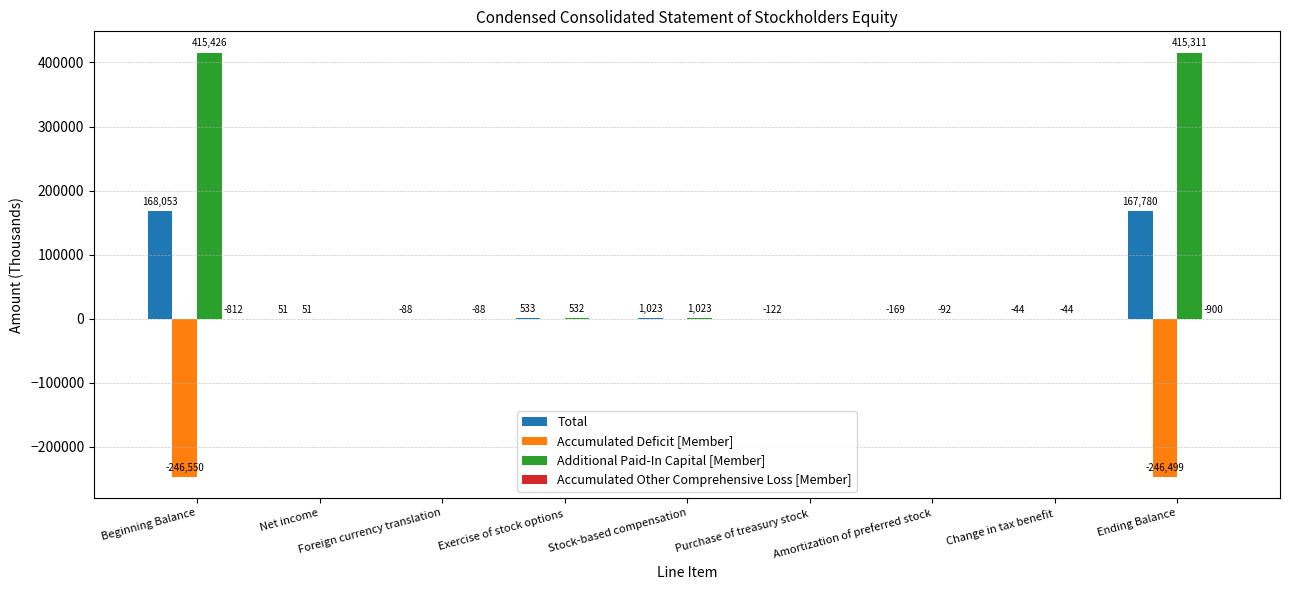

Which series changed the most between Beginning Balance and Net income?

Additional Paid-In Capital [Member]